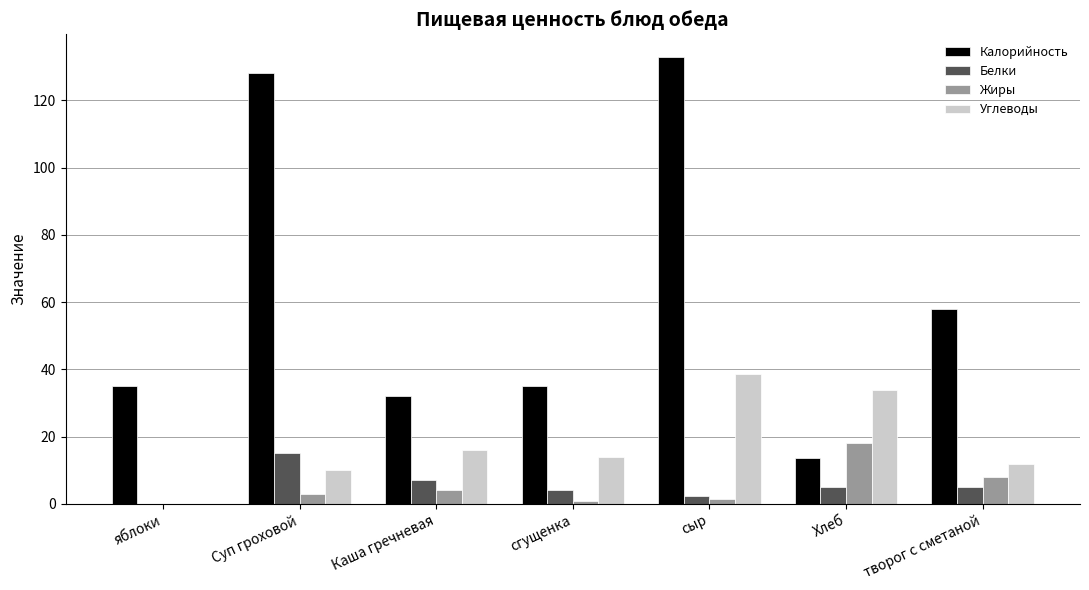

Are the bars grouped side by side (vs. stacked)?

Yes